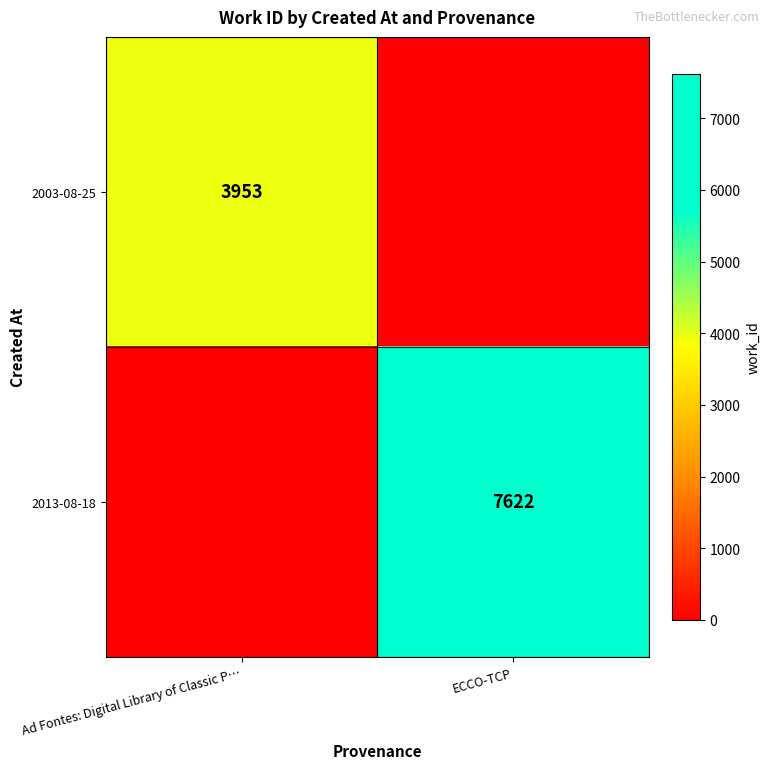

True or false: 2013-08-18 has a value of 7622 at ECCO-TCP.

True